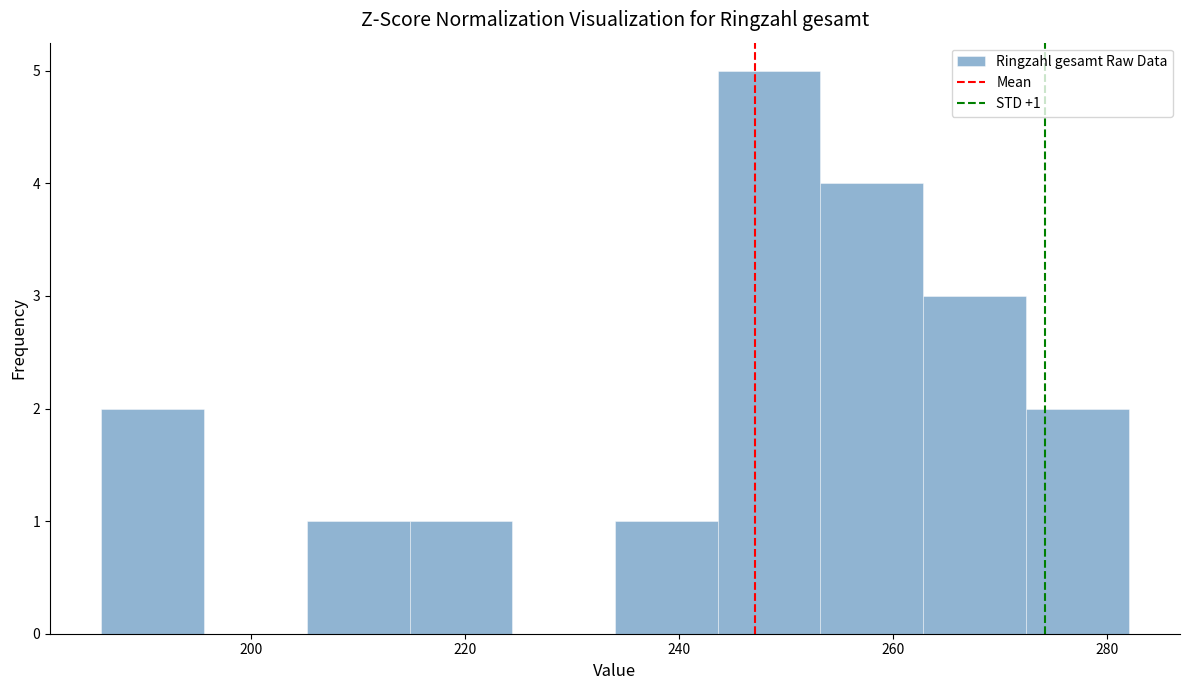

Over which range of the x-axis is the bar tallest?

243.6 to 253.2